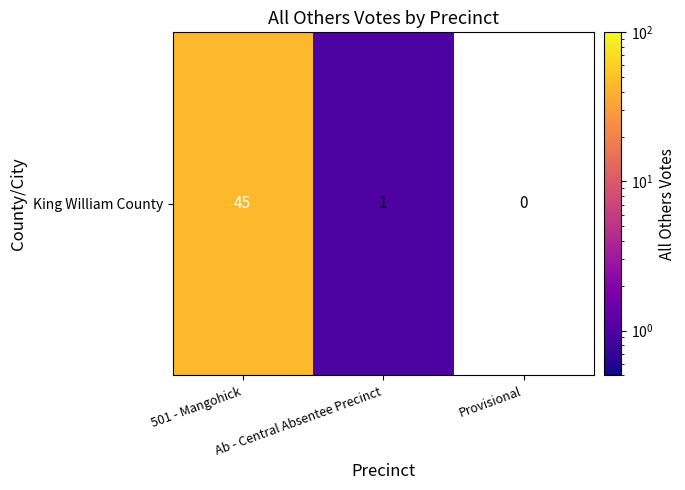

Which label corresponds to the largest value in the chart?

501 - Mangohick